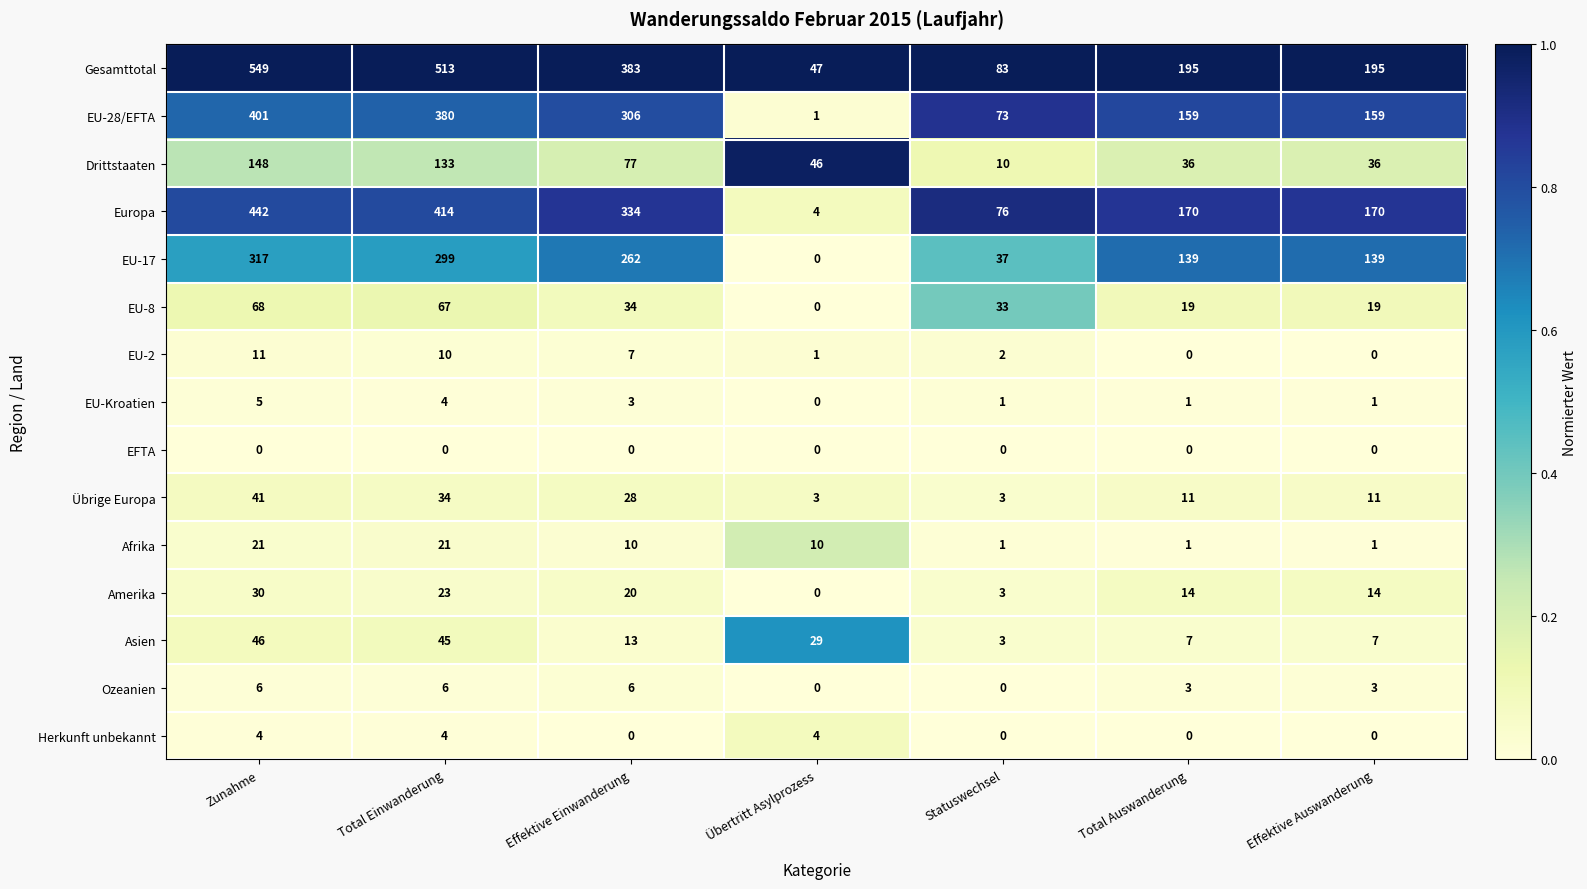

Which series has the largest range (max minus min)?

Gesamttotal